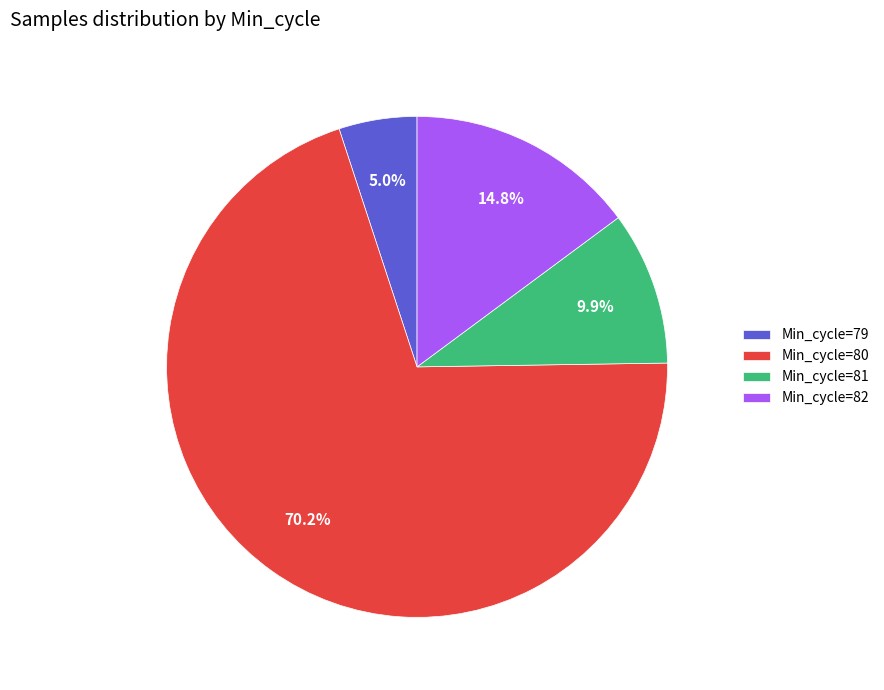

Is there a majority slice in this chart?

Yes